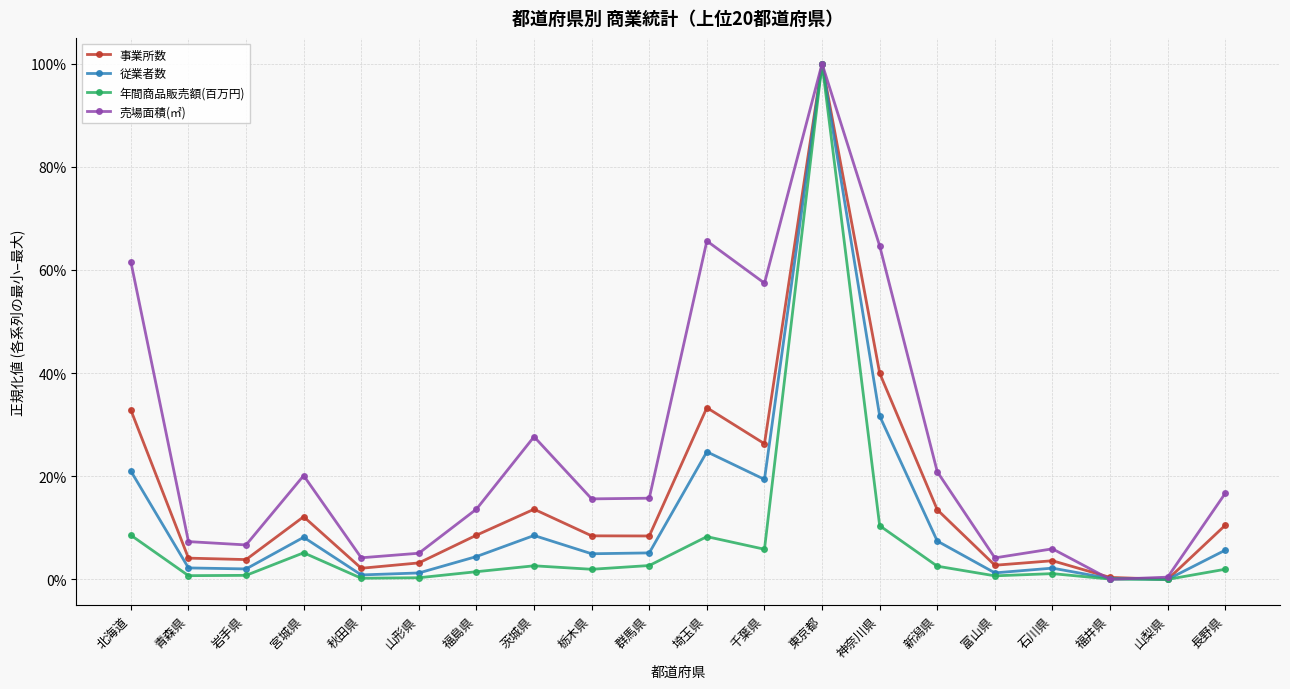

Rank the series by their average value, from lowest to highest.

年間商品販売額(百万円), 従業者数, 事業所数, 売場面積(㎡)